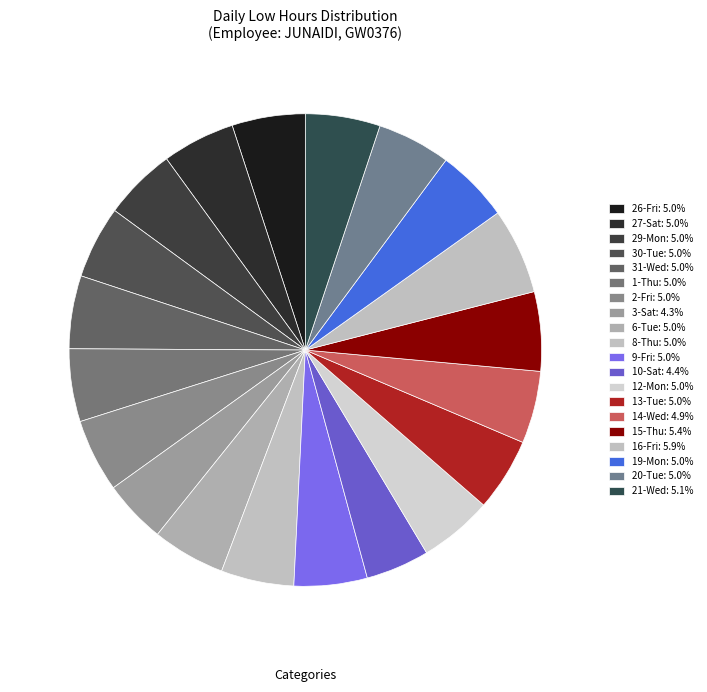

Count the number of slices in the pie.

20